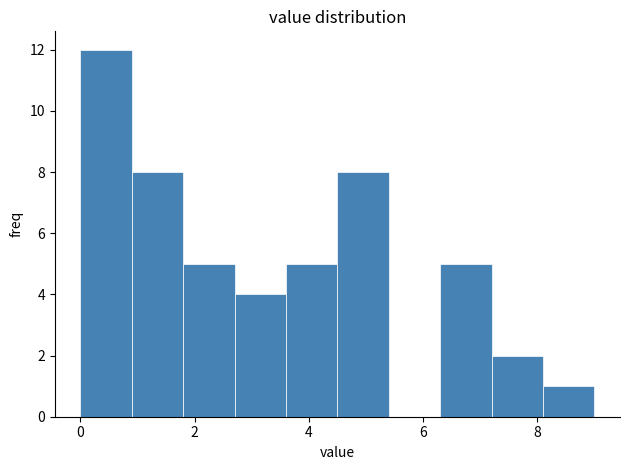

Reading left to right, transcribe this chart: for each bar, give the range it covers on the x-axis and its height. Neither the bar edges nor the heights are printed on the chart, so give them approximately, as read against the axes.

0.0 to 0.9: 12
0.9 to 1.8: 8
1.8 to 2.7: 5
2.7 to 3.6: 4
3.6 to 4.5: 5
4.5 to 5.4: 8
5.4 to 6.3: 0
6.3 to 7.2: 5
7.2 to 8.1: 2
8.1 to 9.0: 1